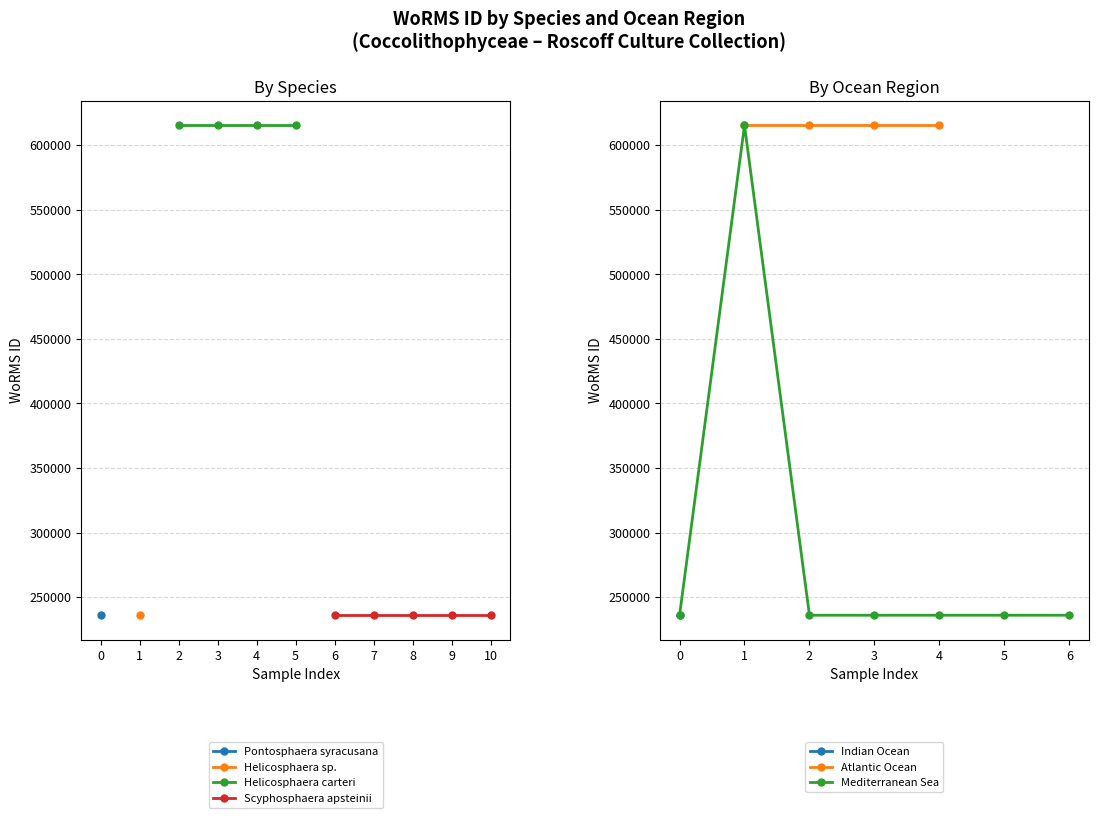

List the labels in order of value, smallest first.

0, 2, 3, 4, 5, 6, 1